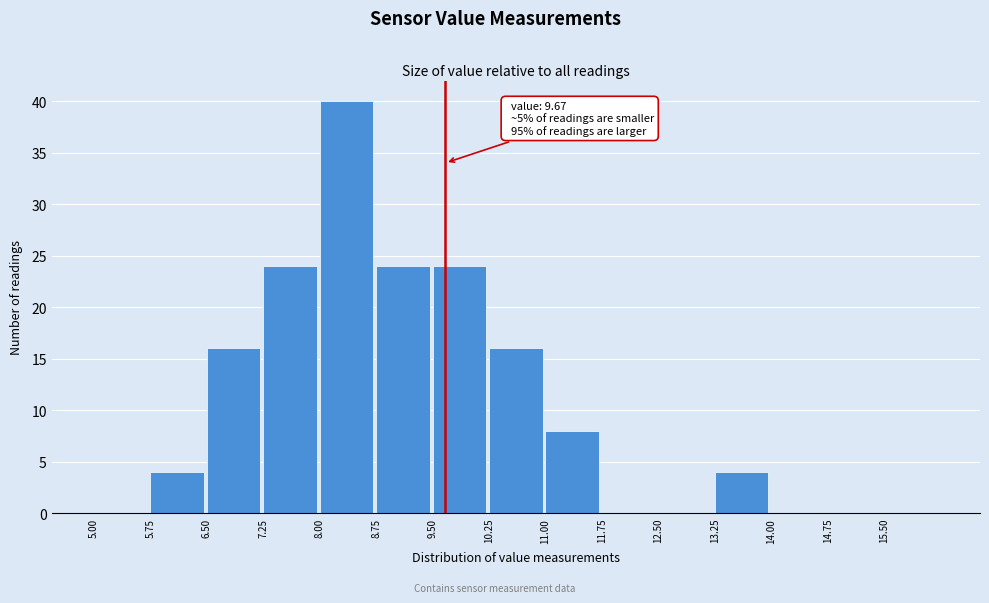

Over which range of the x-axis is the bar tallest?

8.00 to 8.75